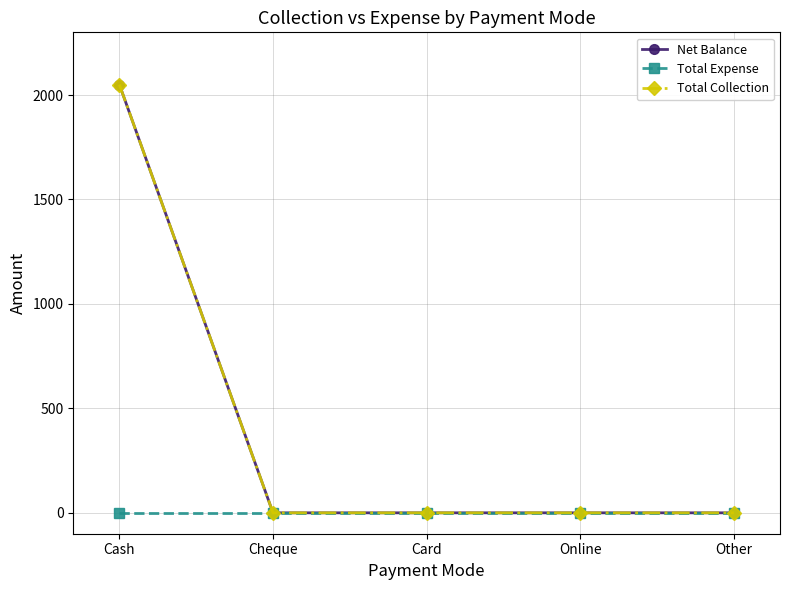

Reading left to right, transcribe all the data shown in this chart.

Net Balance: Cash=2050	Cheque=0	Card=0	Online=0	Other=0
Total Expense: Cash=0	Cheque=0	Card=0	Online=0	Other=0
Total Collection: Cash=2050	Cheque=0	Card=0	Online=0	Other=0